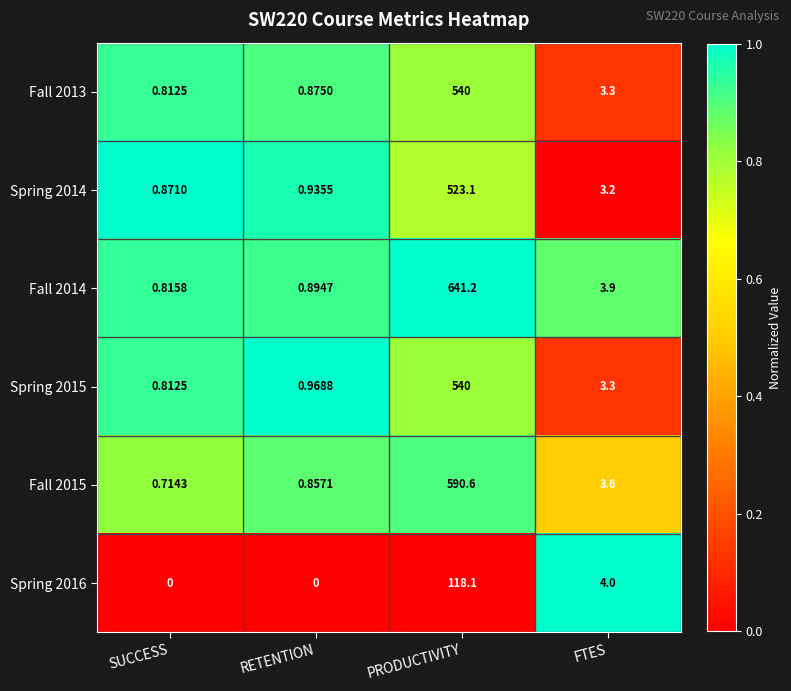

Rank the categories by Fall 2015 value from lowest to highest.

SUCCESS, RETENTION, FTES, PRODUCTIVITY